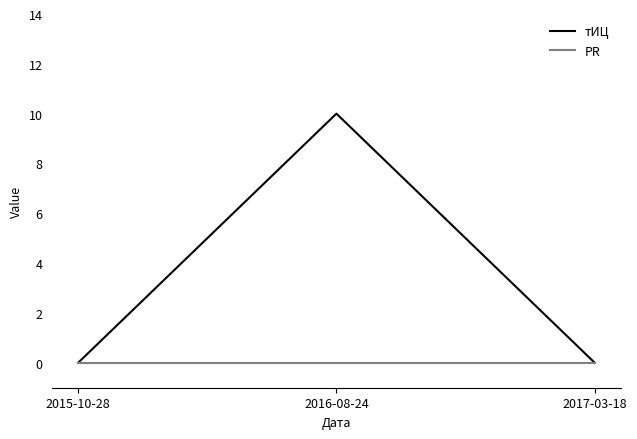

Reading left to right, transcribe all the data shown in this chart.

тИЦ: 0	10	0
PR: 0	0	0